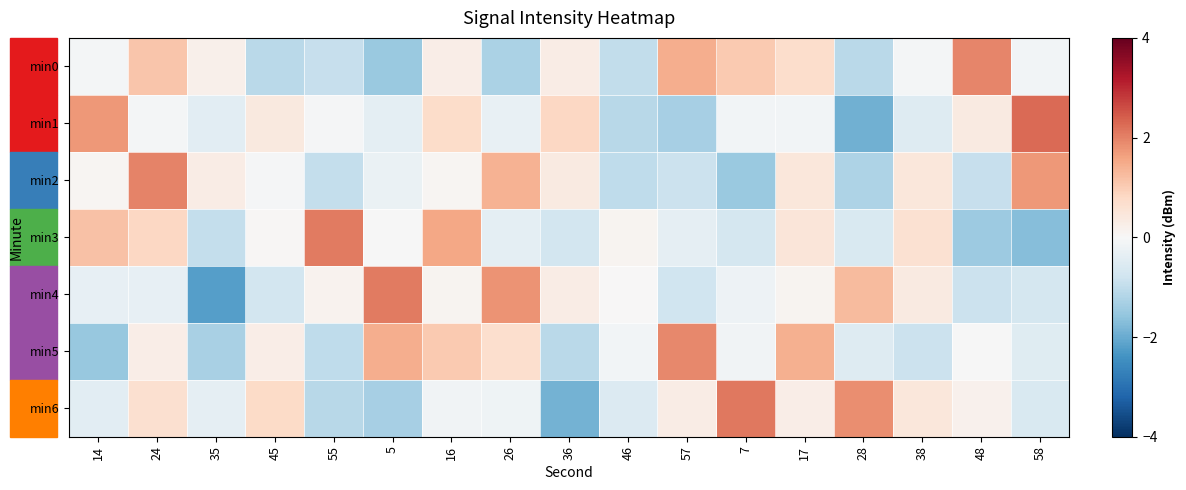

Which series has the widest spread of values?

min4